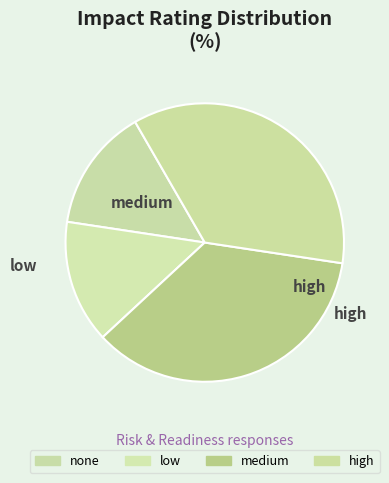

To the nearest percent, what percentage of the pie is none?

14%